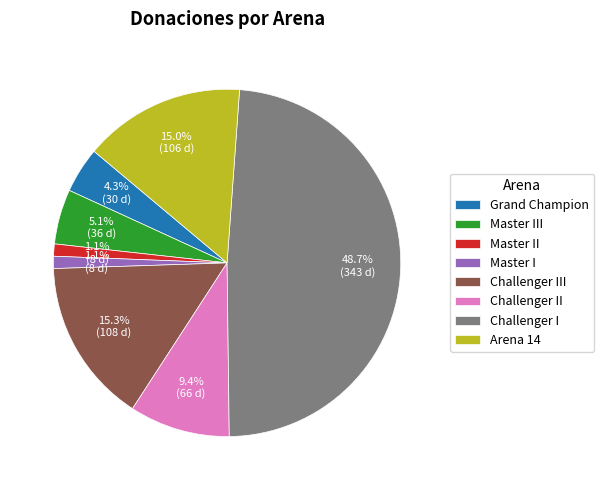

How much of the chart is everything except Master III?

94.9%